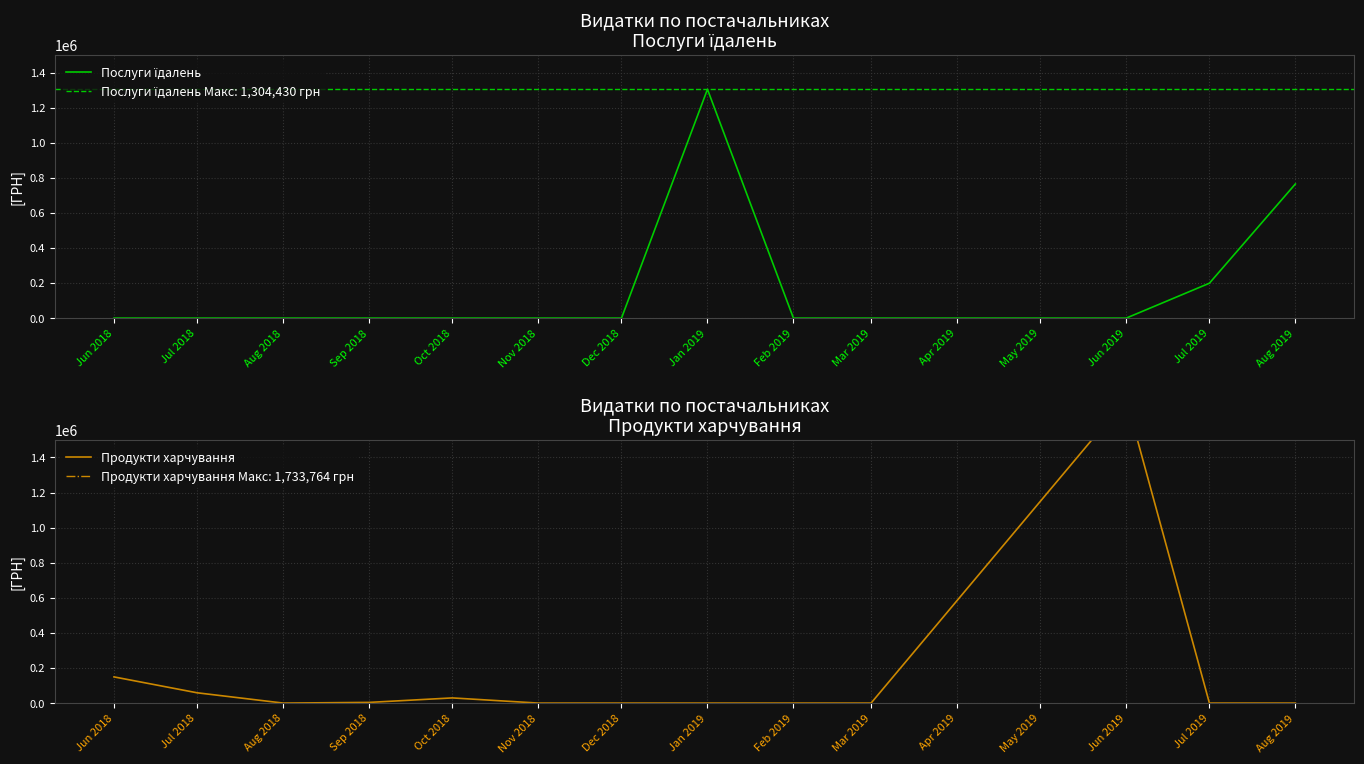

What are all the series names shown in the legend?

Послуги їдалень, Продукти харчування